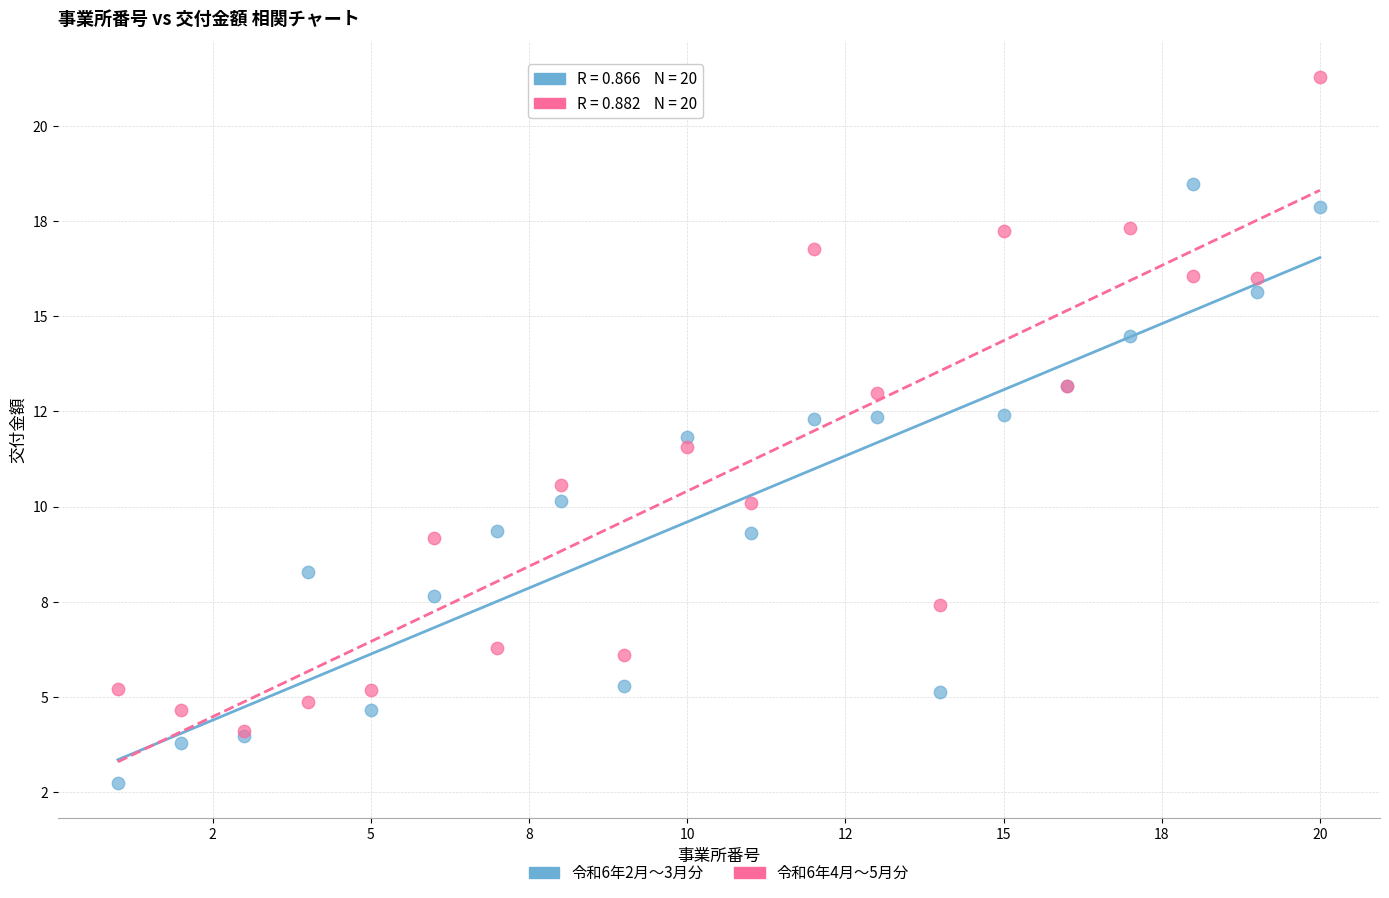

What are all the series names shown in the legend?

令和6年2月～3月分, 令和6年4月～5月分